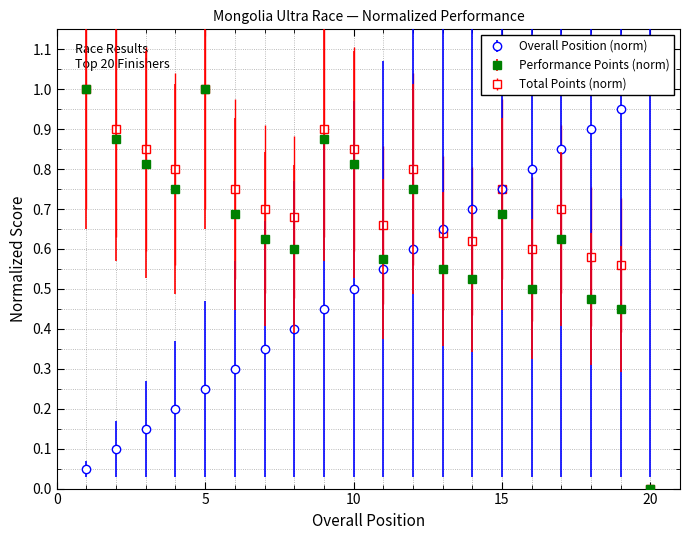

How many positive values does the Total Points series have?

19